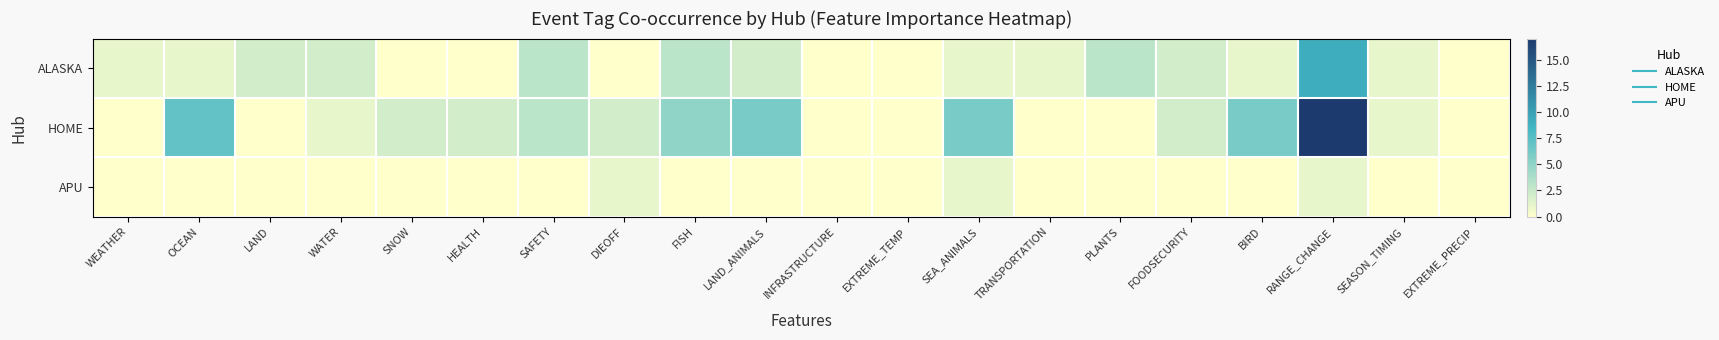

Between FISH and LAND, which is larger?

FISH